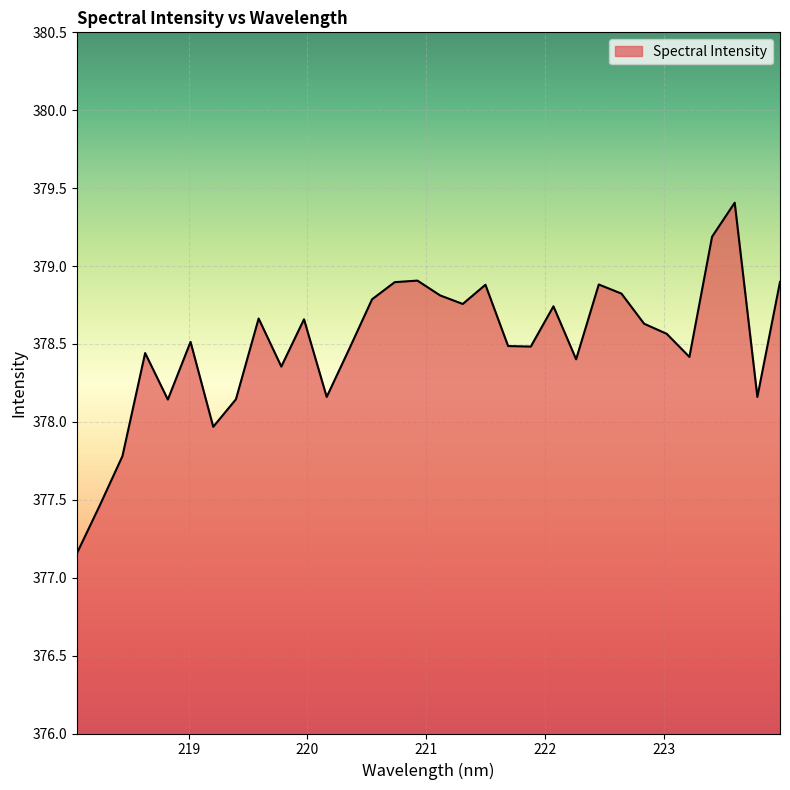

What is the minimum value shown in the chart?

377.2